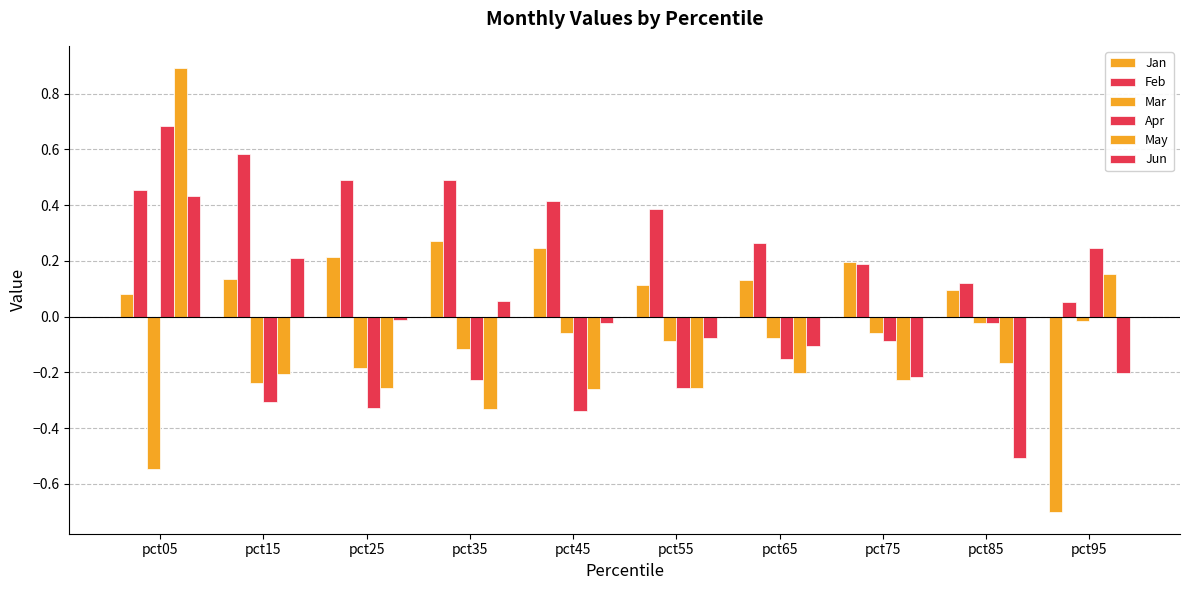

How many bars are there in each group?

6